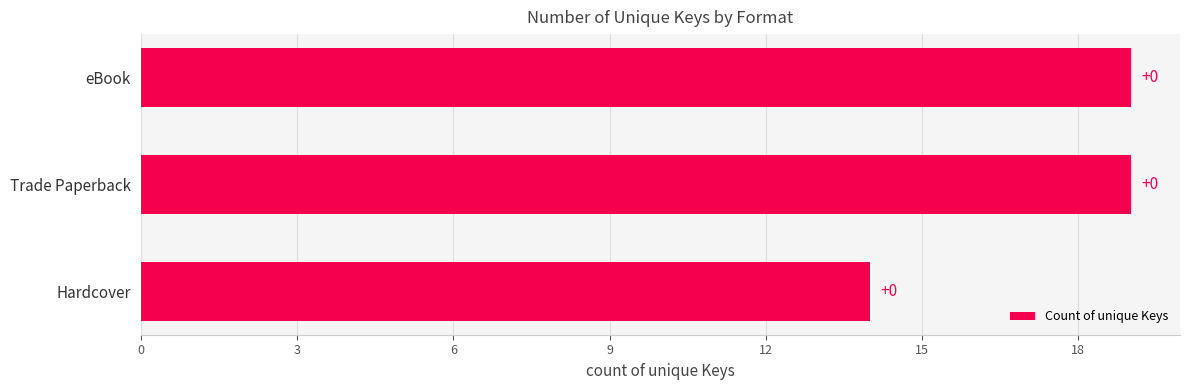

Are the bars horizontal?

Yes